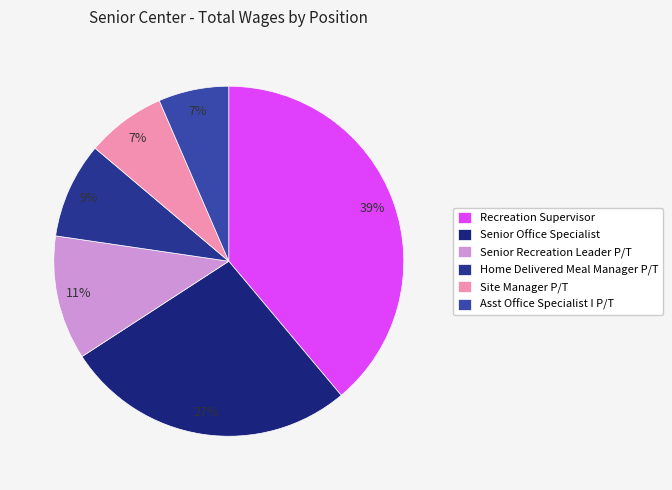

To the nearest percent, what portion does Recreation Supervisor represent?

39%